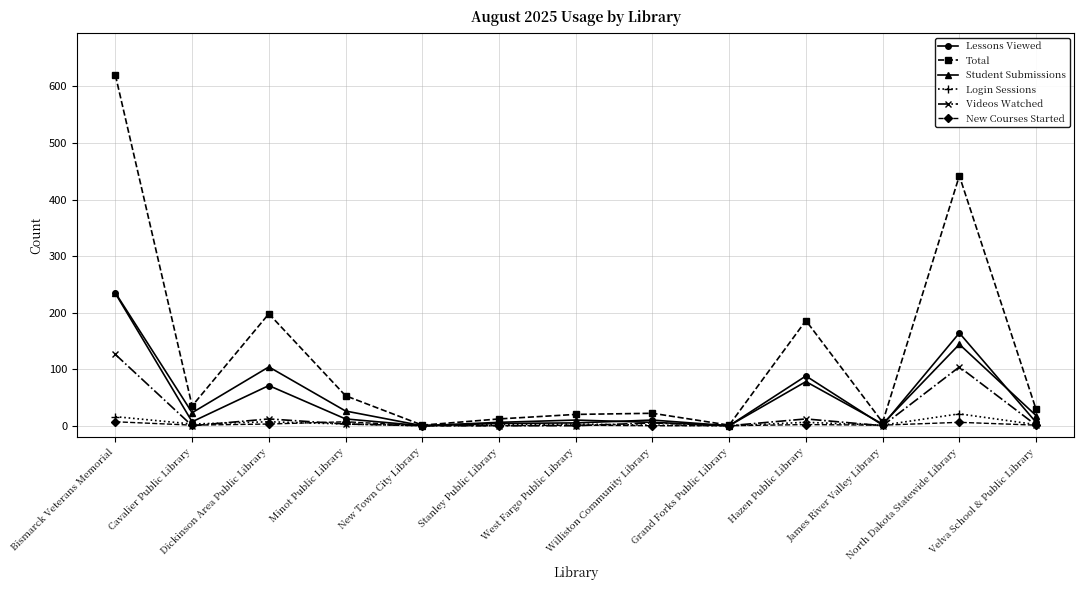

At which category is the sum across all series the highest?

Bismarck Veterans Memorial